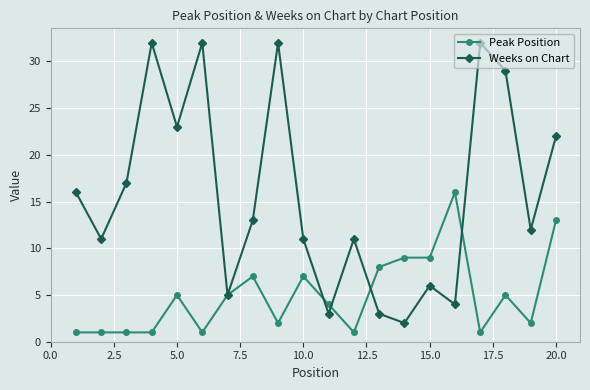

At how many categories does at least one series exceed 24?

5